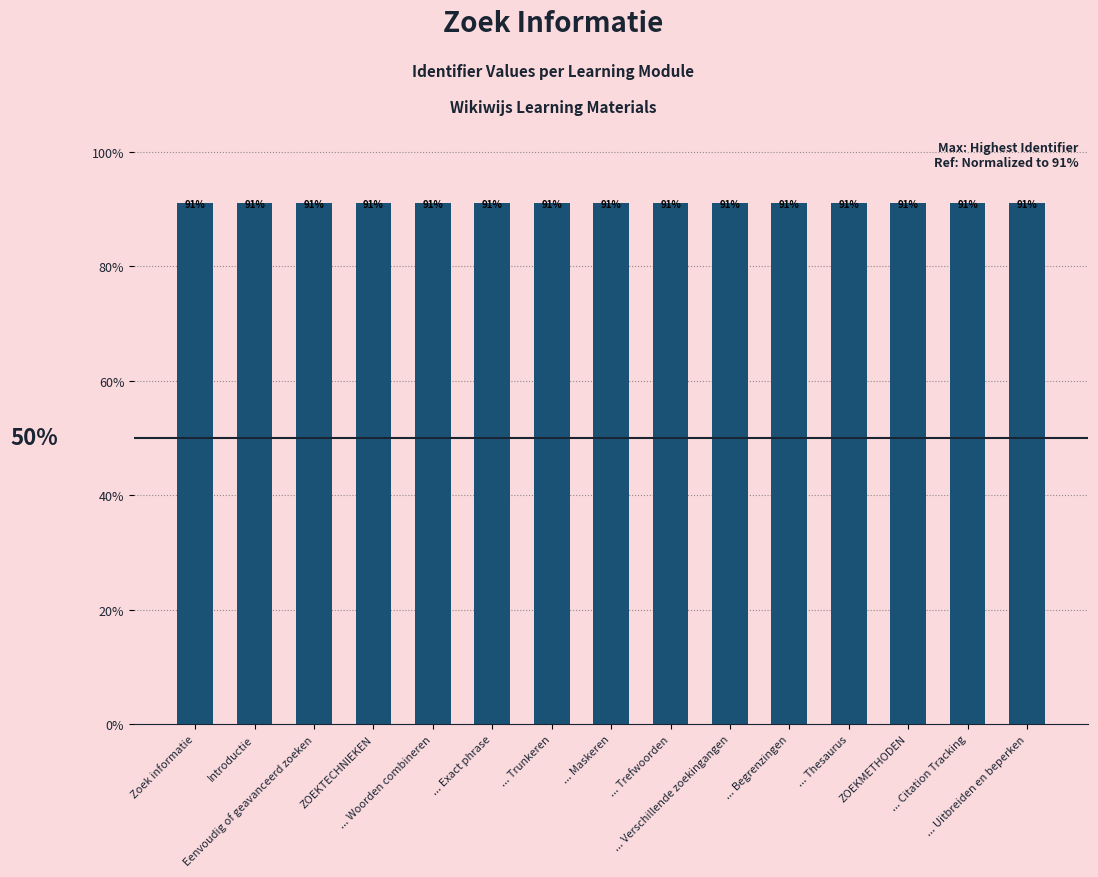

What is the value of the 13th bar from the left?

91.0